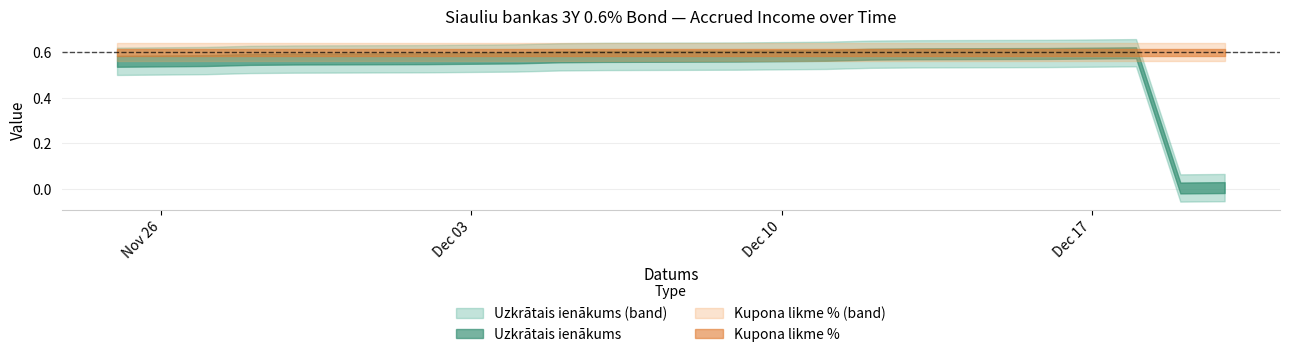

What is the average value of the Uzkrātais ienākums series?

0.5